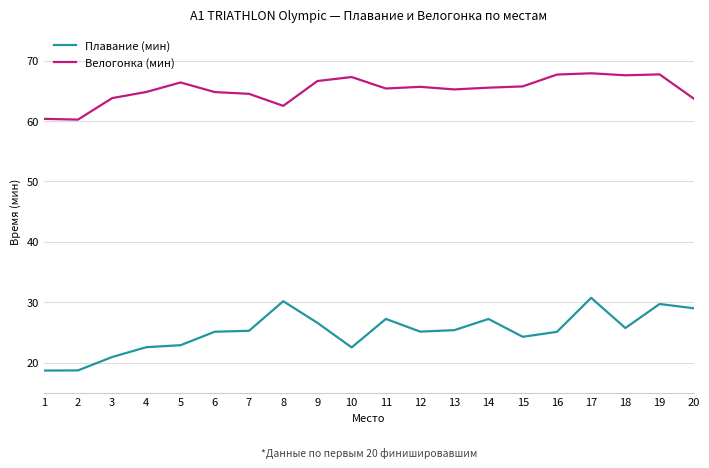

True or false: Велогонка (мин) and Плавание (мин) intersect in this chart.

False